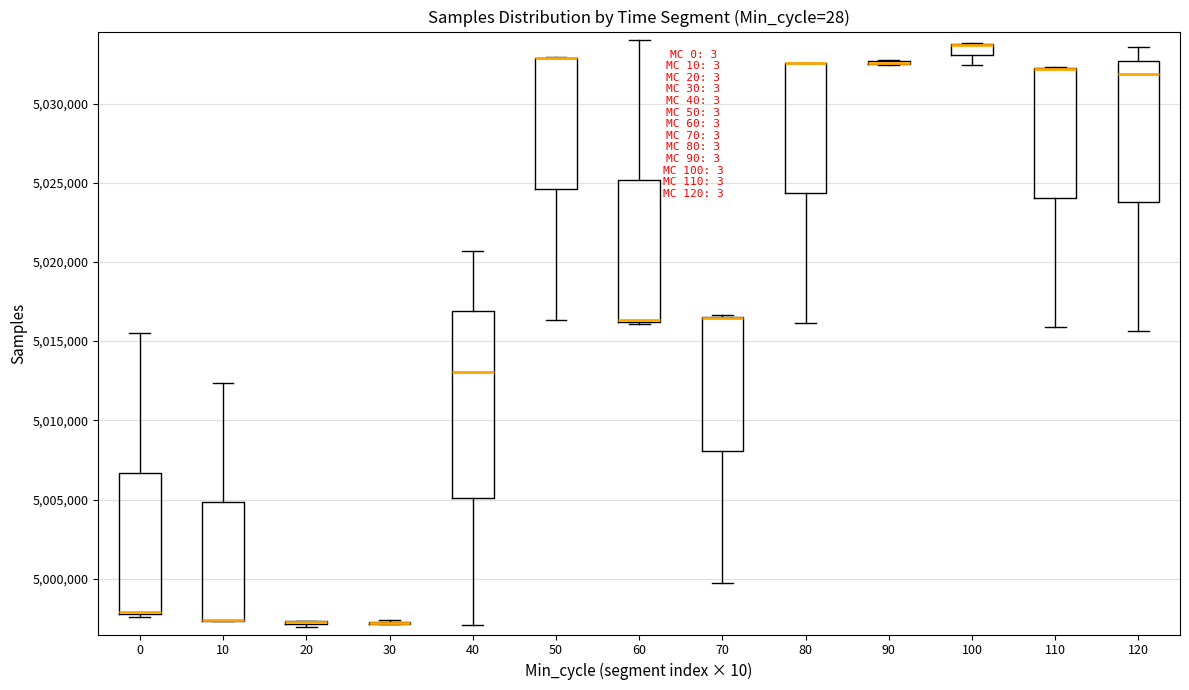

Comparing the boxes themselves (not the whiskers), which one is the tallest?

40